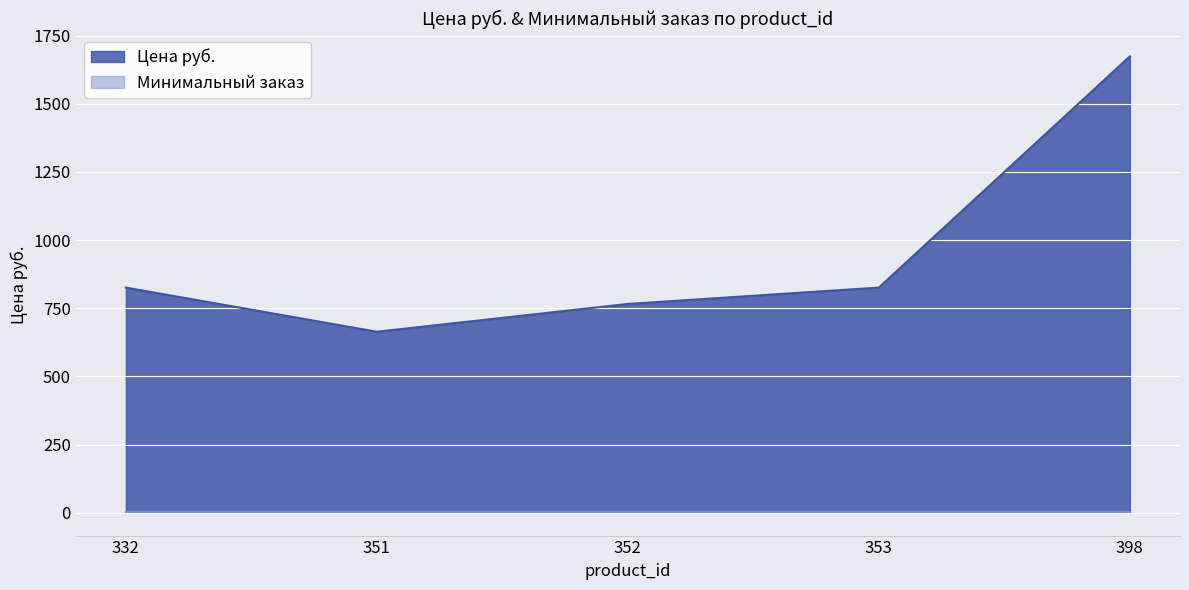

At which category does the chart reach its minimum across all series?

351